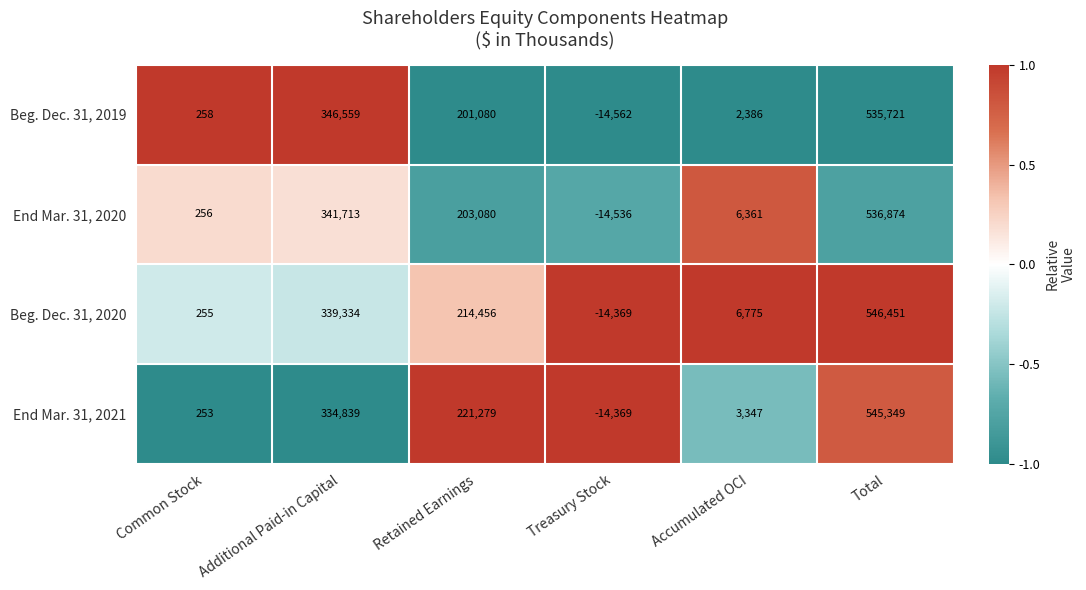

At which category is the sum across all series the highest?

Total